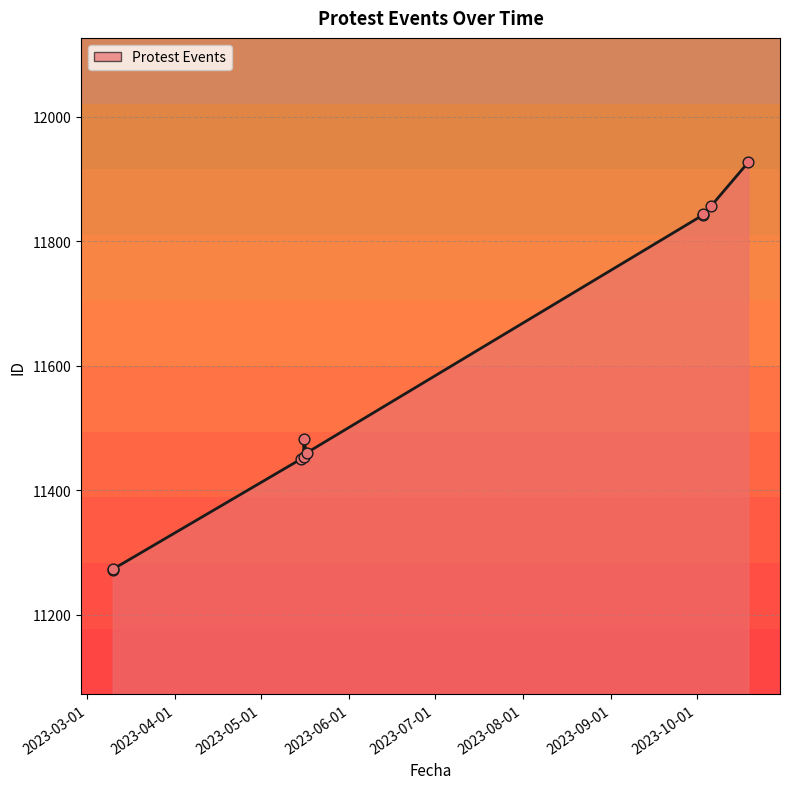

What is the change in value from 2023-04-01 to 2023-10-01?

+571